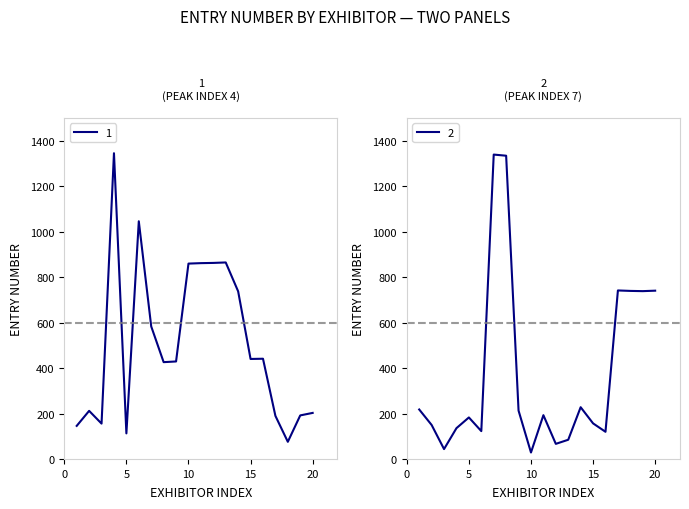

What is the difference between the maximum and minimum values in the 2 series?

1309